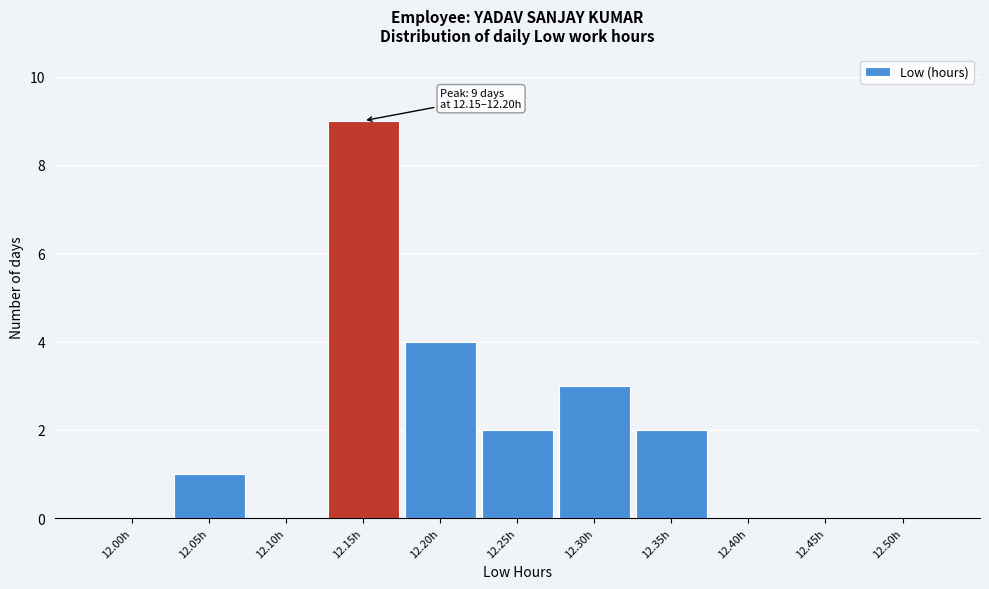

Reading right to left, what are all the values shown in this chart?

12.50h=0	12.45h=0	12.40h=0	12.35h=2	12.30h=3	12.25h=2	12.20h=4	12.15h=9	12.10h=0	12.05h=1	12.00h=0